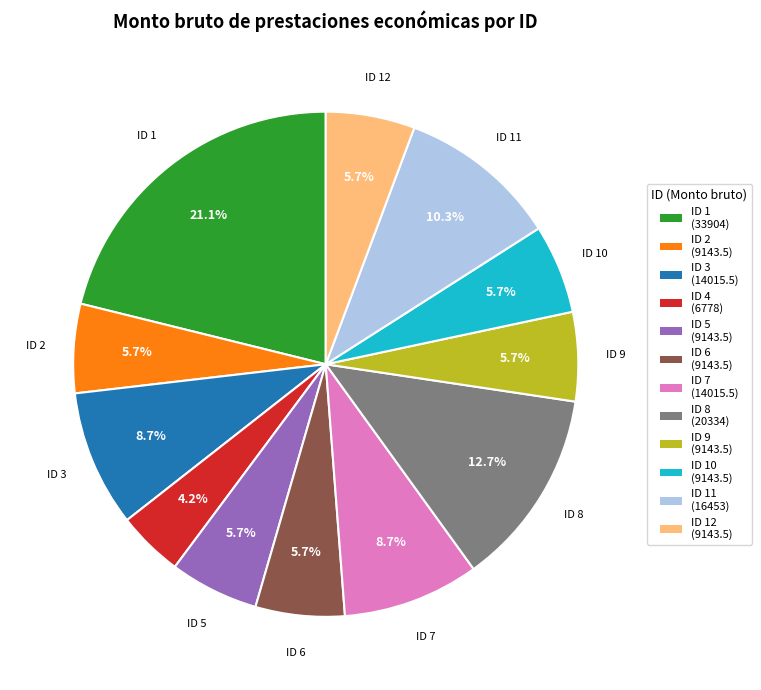

Does any single category account for the majority?

No